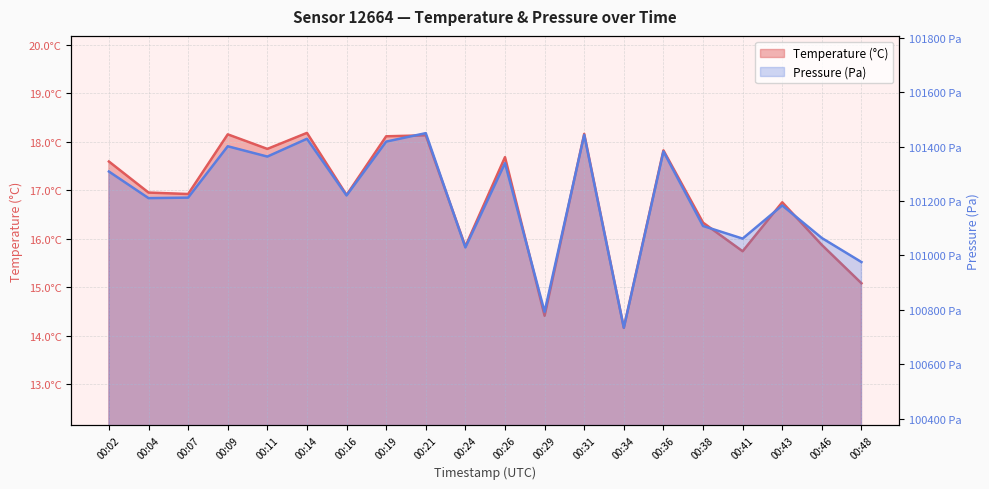

Which series has the largest total across all categories?

pressure_kpa